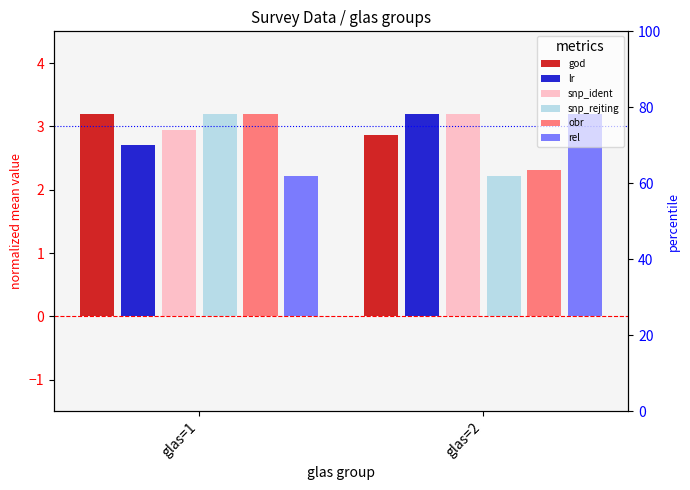

Between glas=1 and glas=2, which is larger?

glas=1